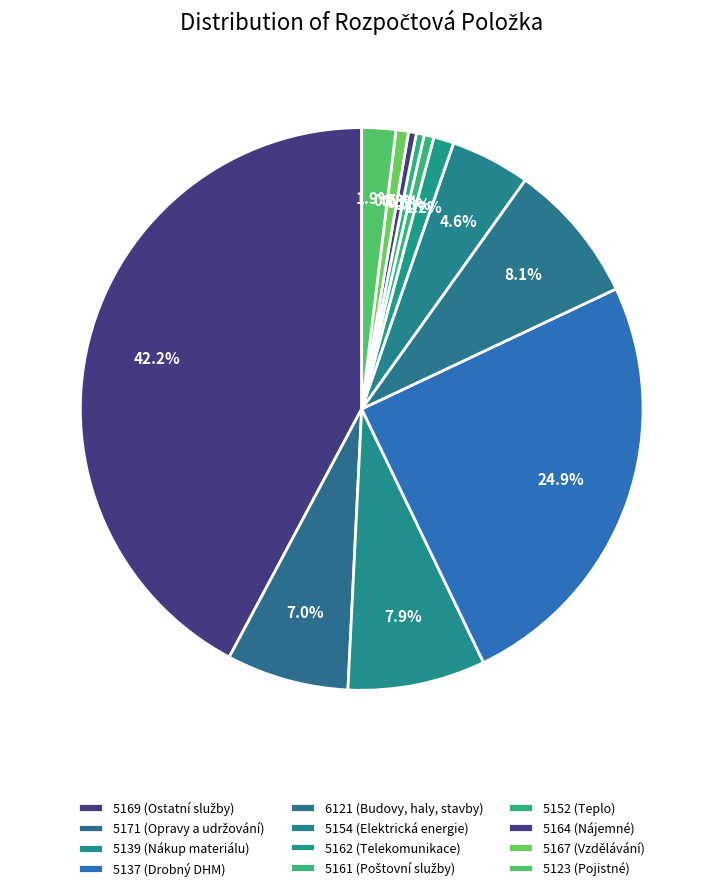

Is there any slice that represents more than half of the pie?

No